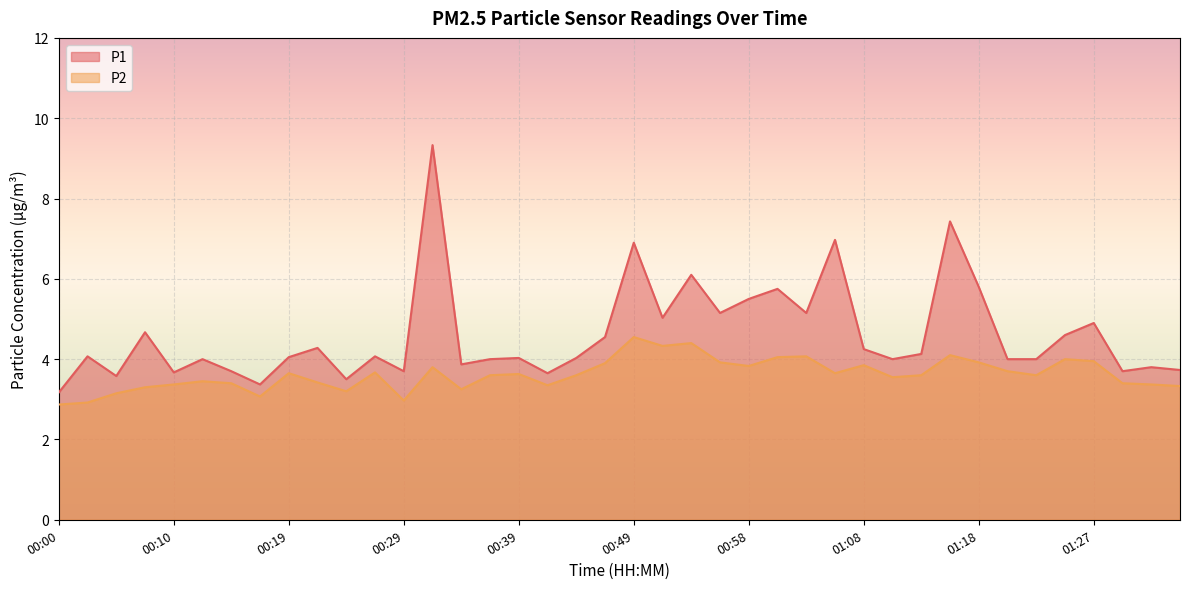

How many lines are shown in the chart?

2